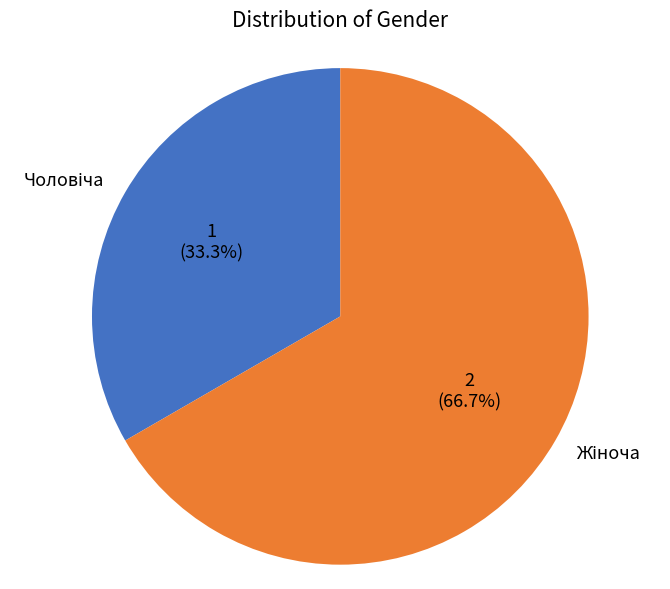

How many slices are in this pie chart?

2